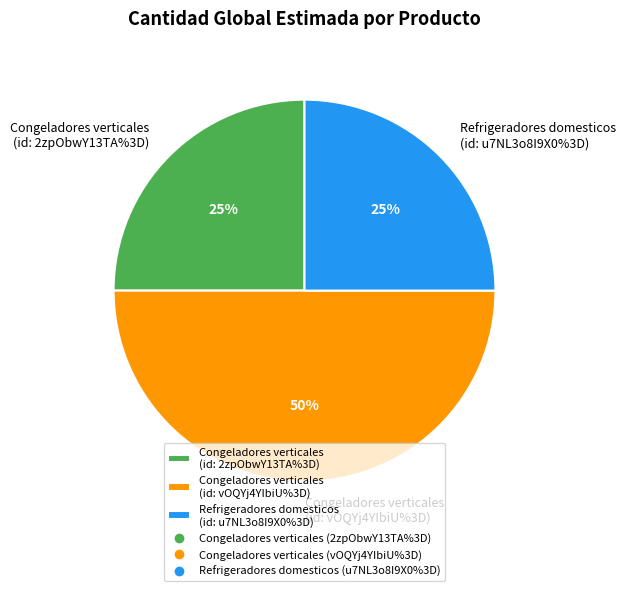

Count the number of slices in the pie.

3